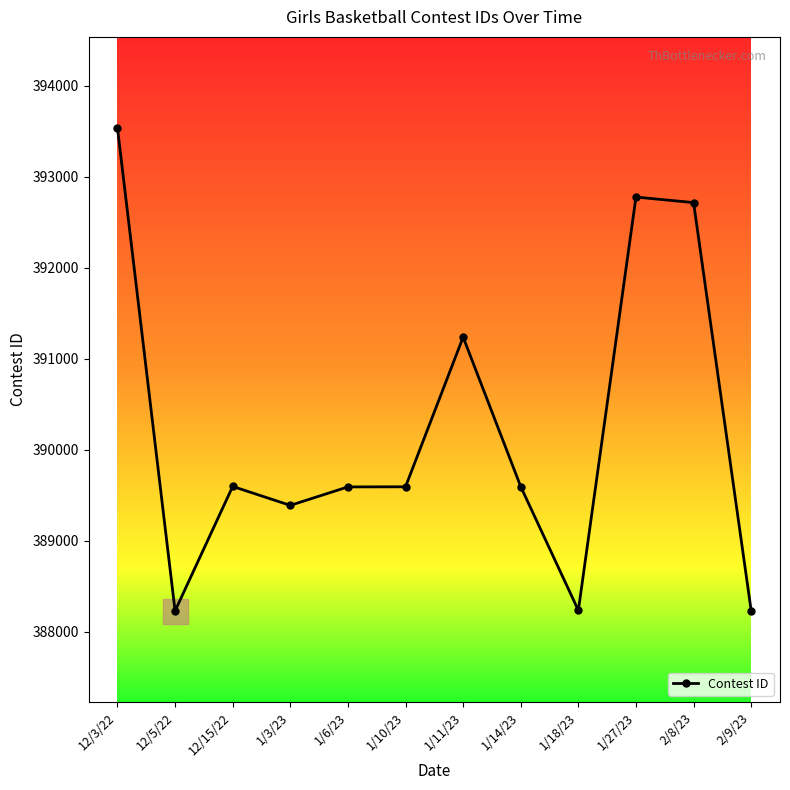

What is the value of the 2nd point from the left?

388230